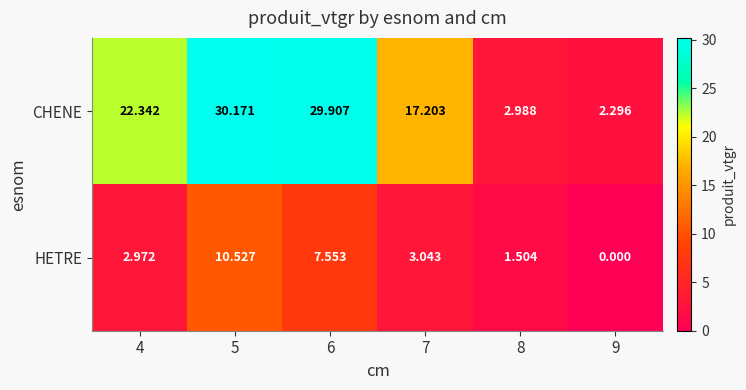

Which series has the largest range (max minus min)?

CHENE